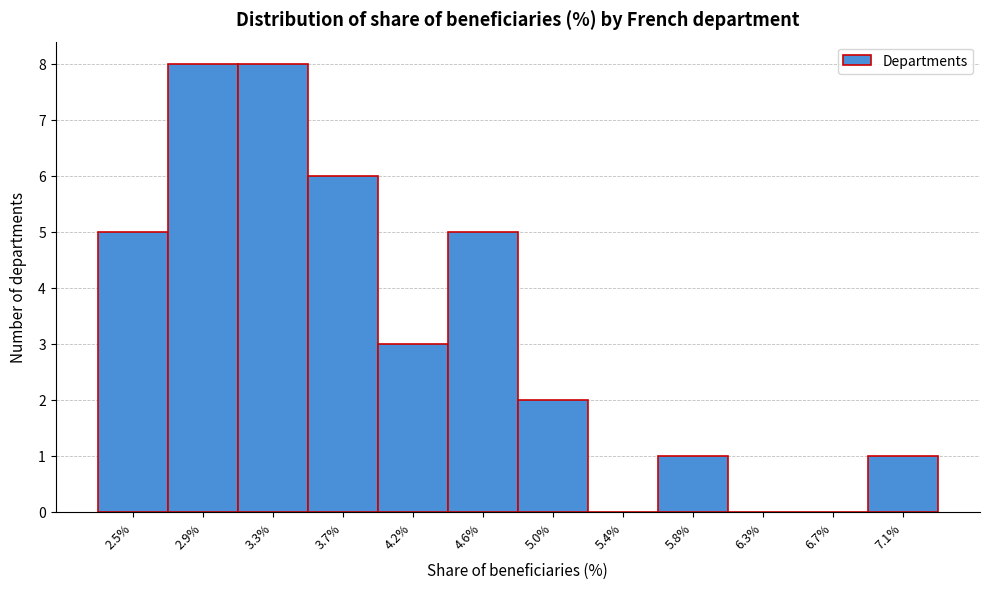

Reading right to left, list all the values displayed in this chart.

7.1%=1	6.7%=0	6.3%=0	5.8%=1	5.4%=0	5.0%=2	4.6%=5	4.2%=3	3.7%=6	3.3%=8	2.9%=8	2.5%=5